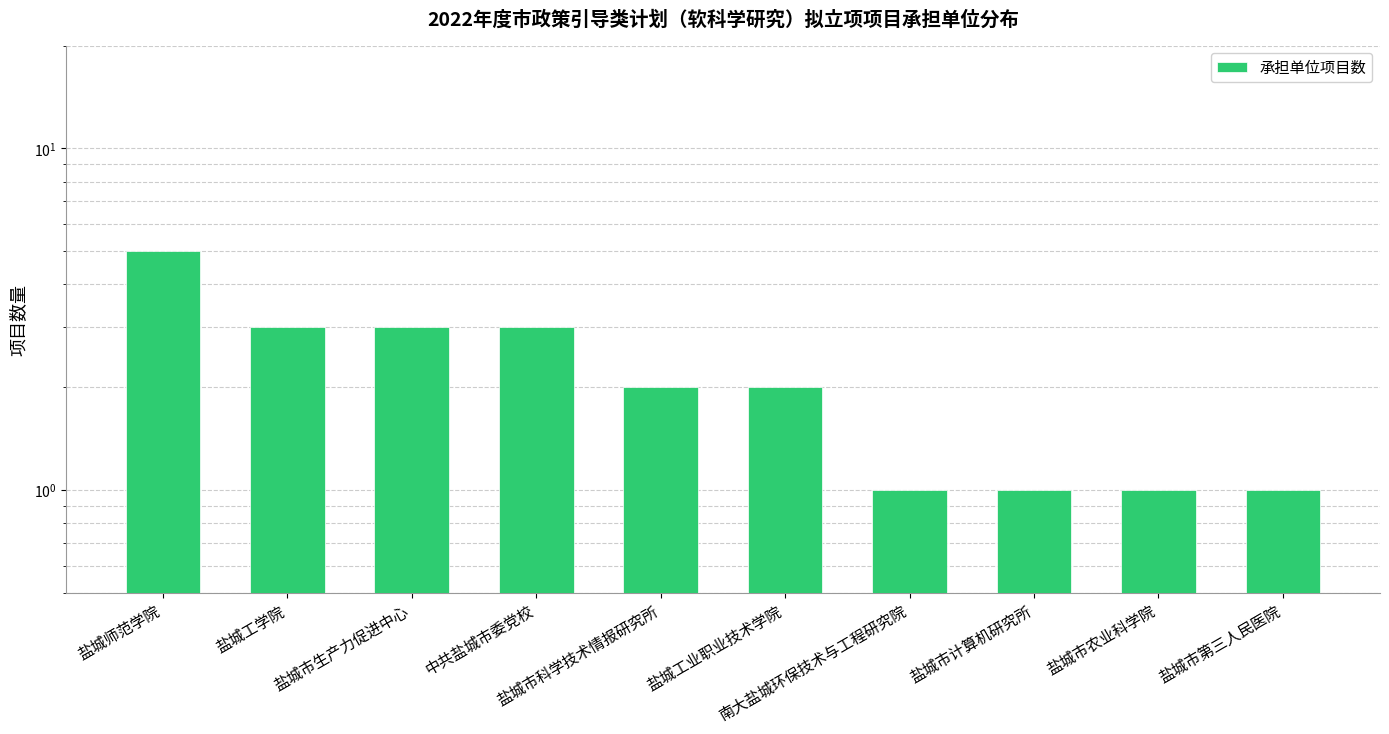

How many values are below 2?

4